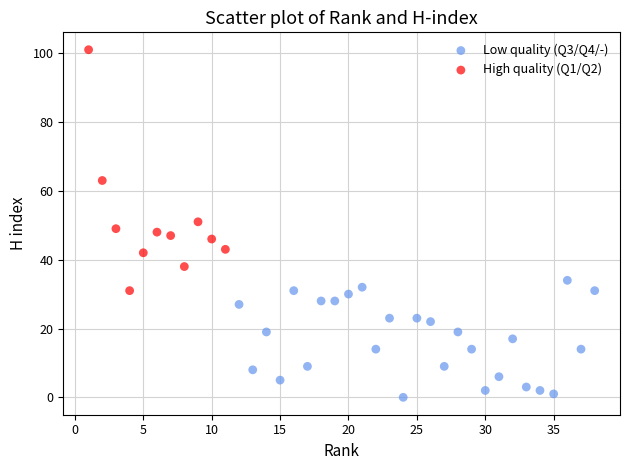

Which series contains the highest Y value?

High quality (Q1/Q2)